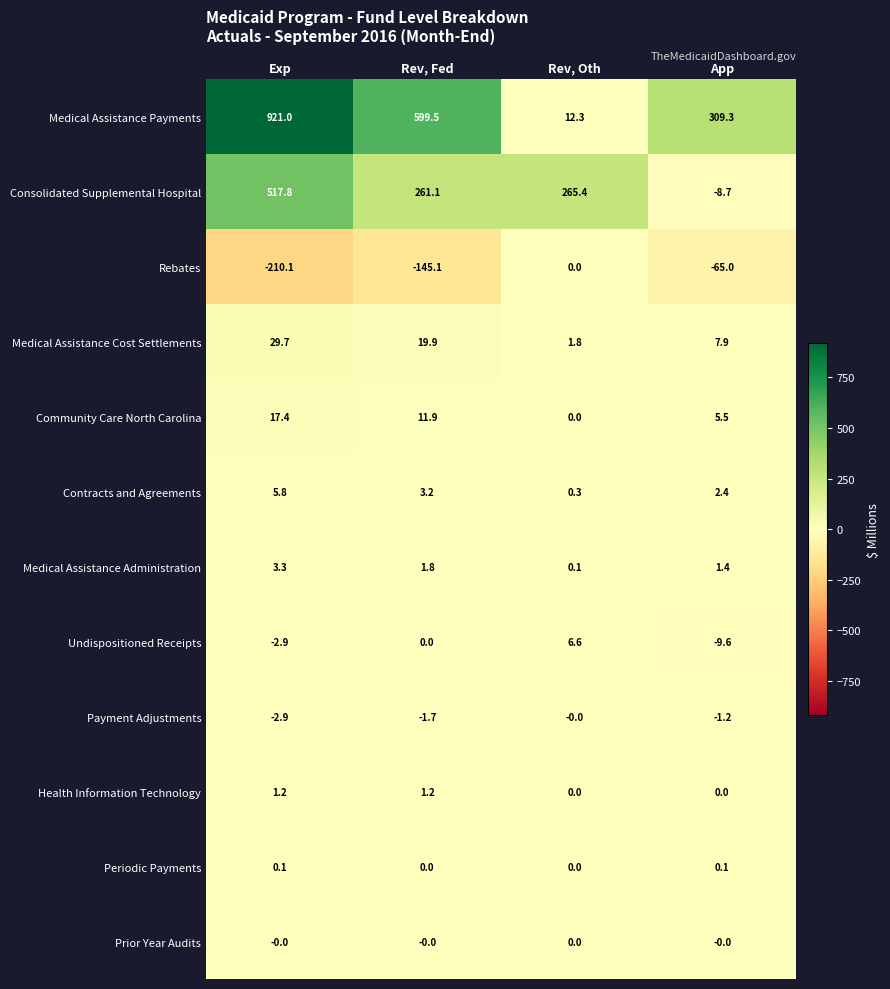

The value of Rebates at Rev, Oth is 0.0. True or false?

True